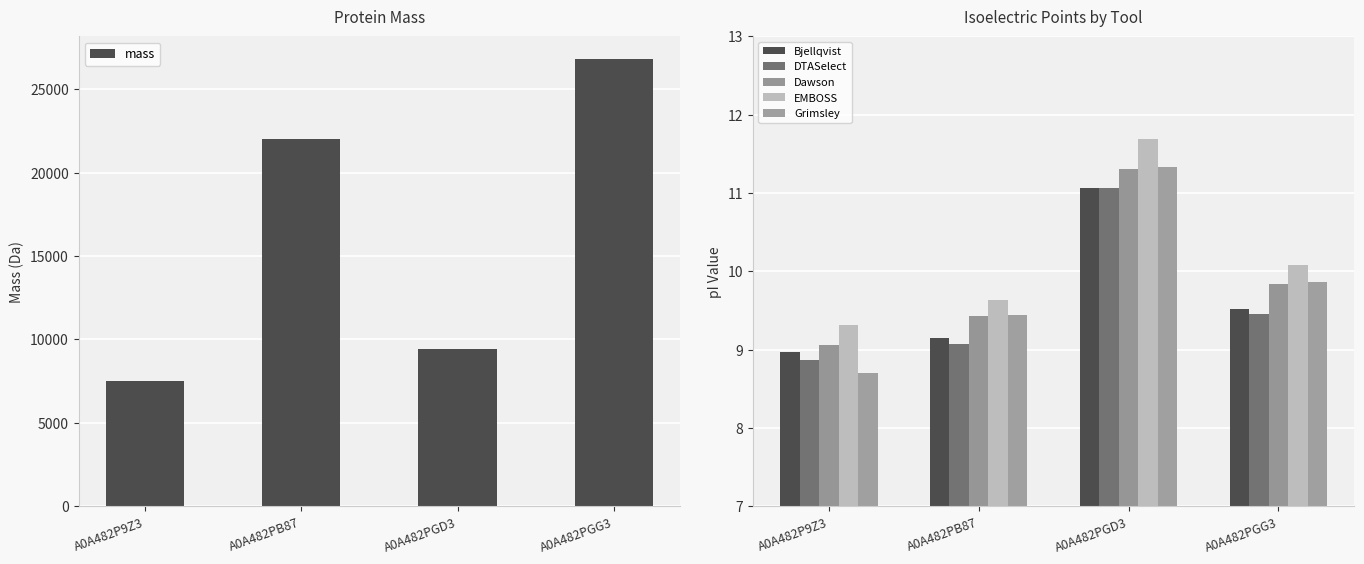

What is the difference between the maximum and minimum values in the EMBOSS series?

2.4